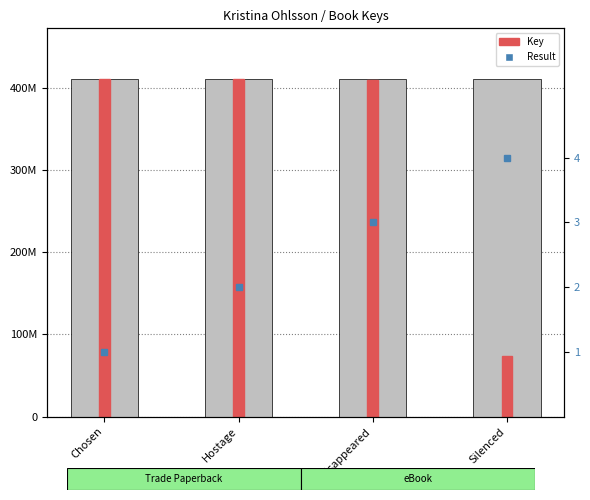

The Result series shows 4 at Silenced. True or false?

True